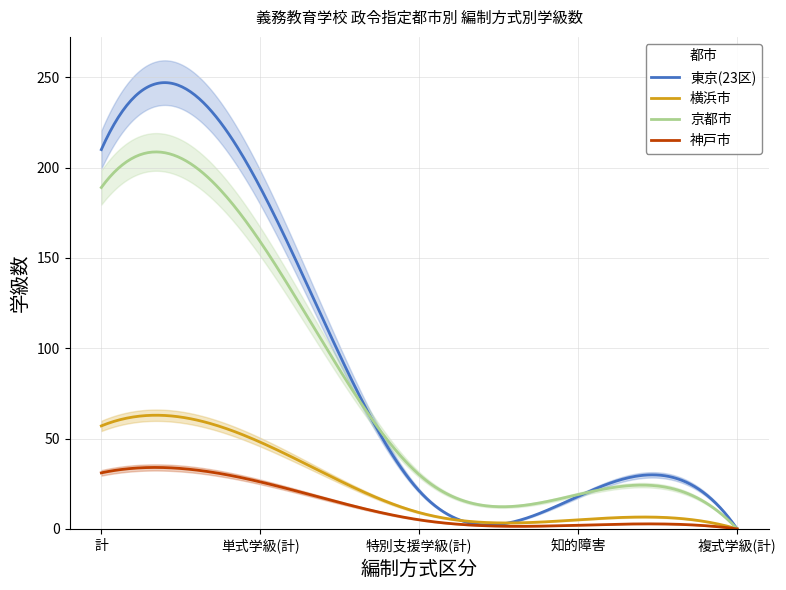

True or false: 京都市 and 神戸市 intersect in this chart.

False